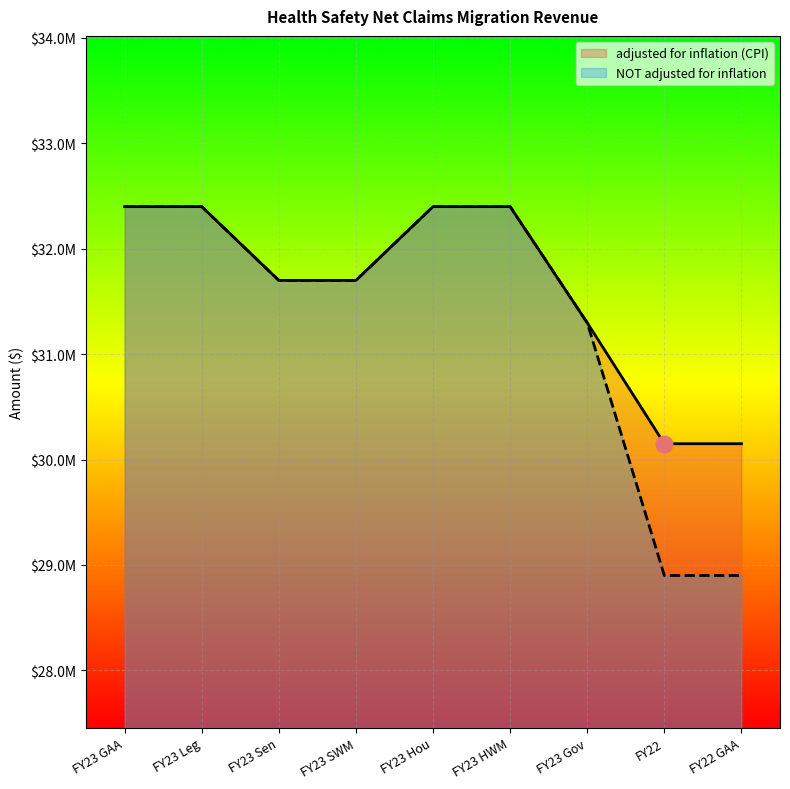

What is the difference between the second highest and minimum values in the NOT adjusted for inflation series?

3500000